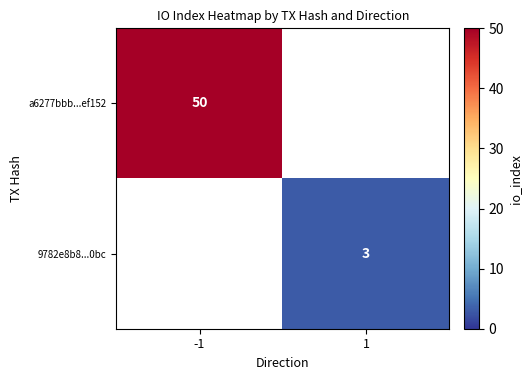

The value of 9782e8b8...0bc at 1 is 3. True or false?

True